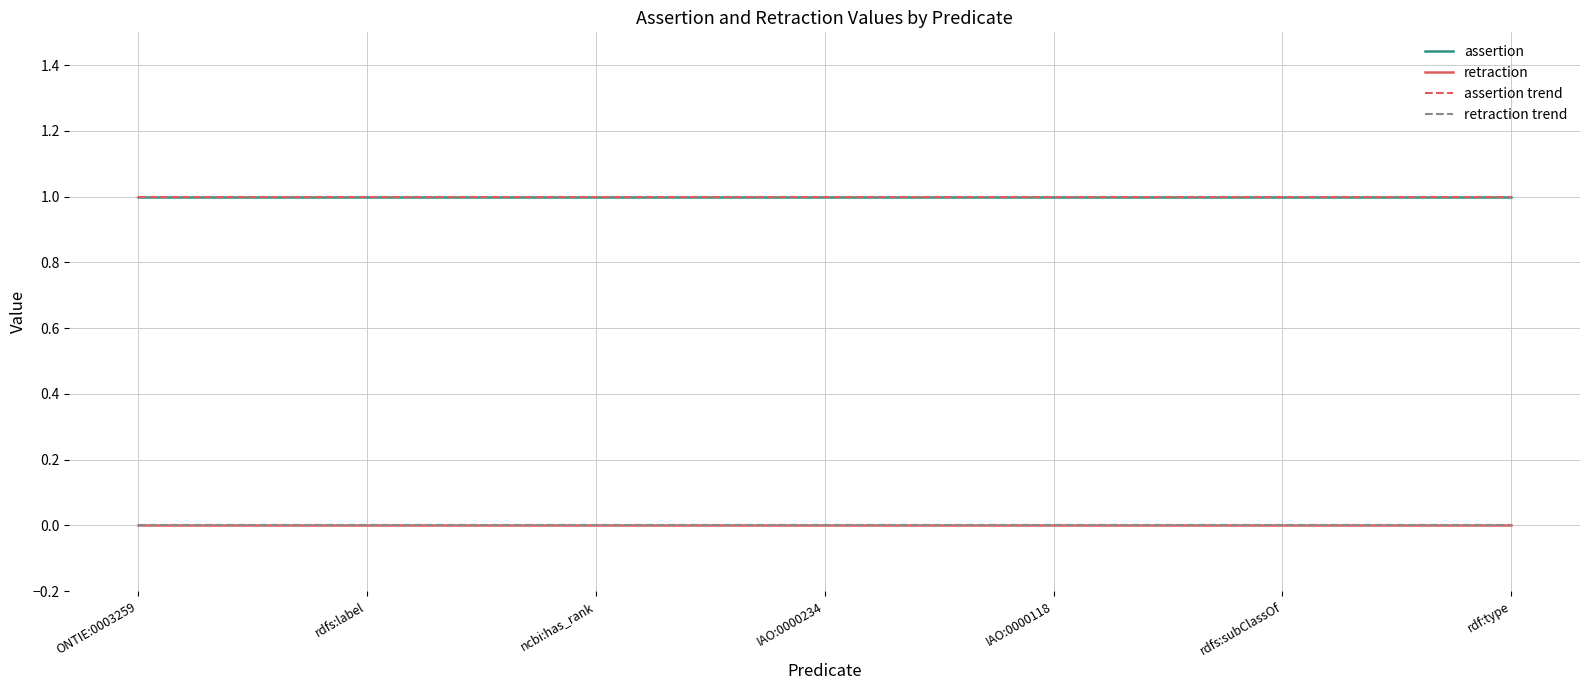

Count the number of categories in the chart.

7